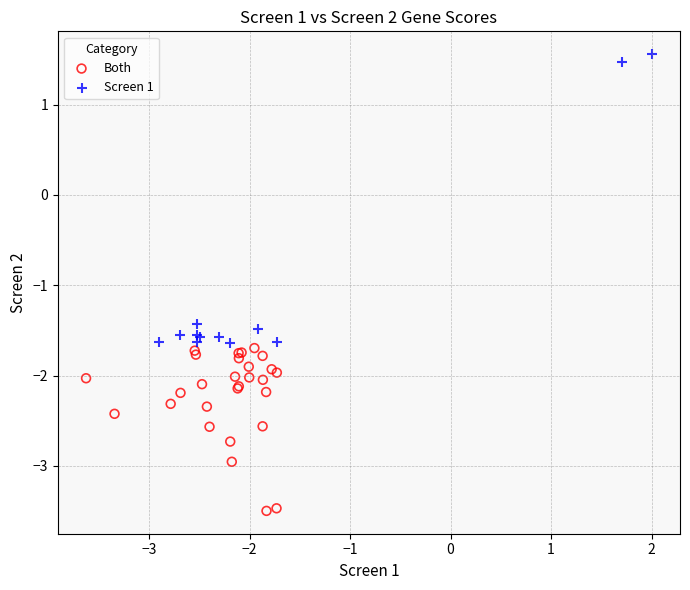

Which series reaches the minimum Y coordinate?

Both